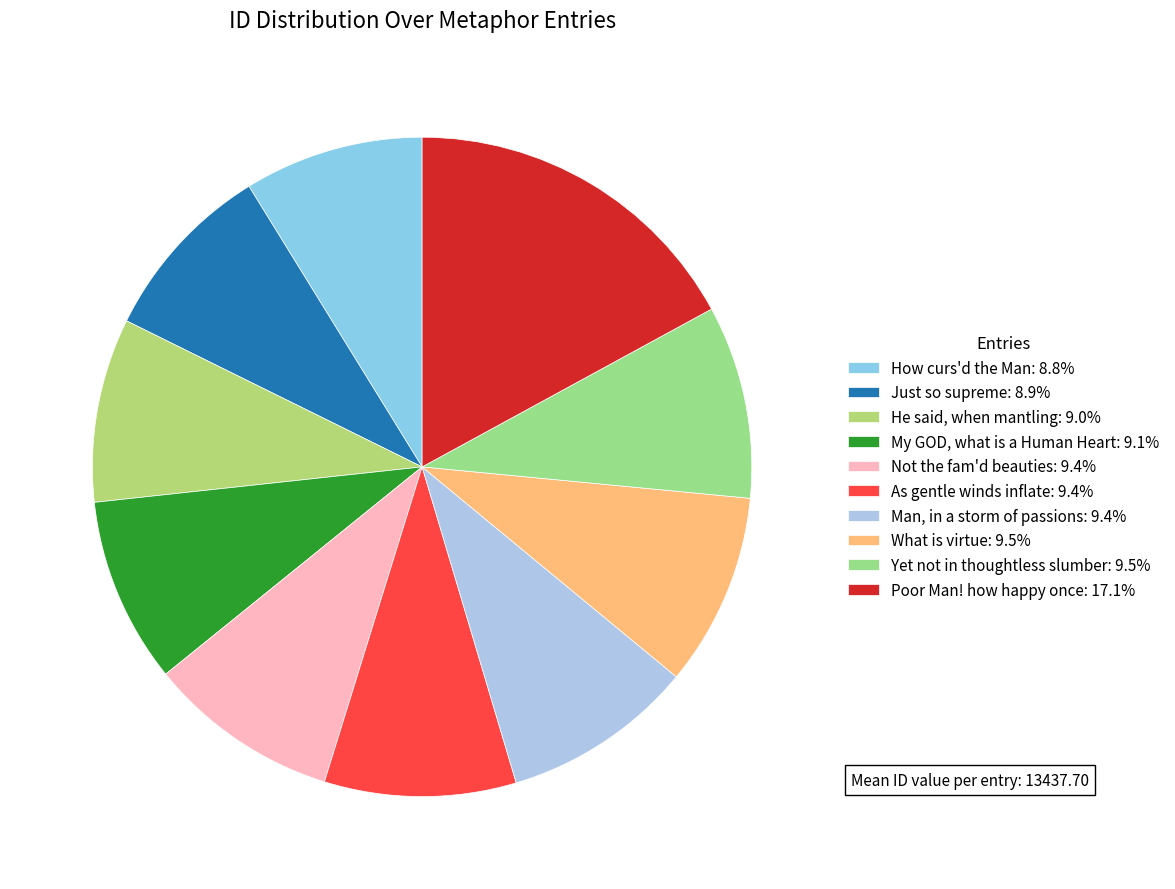

To the nearest percent, what is the difference between the largest and smallest slice percentages?

8%